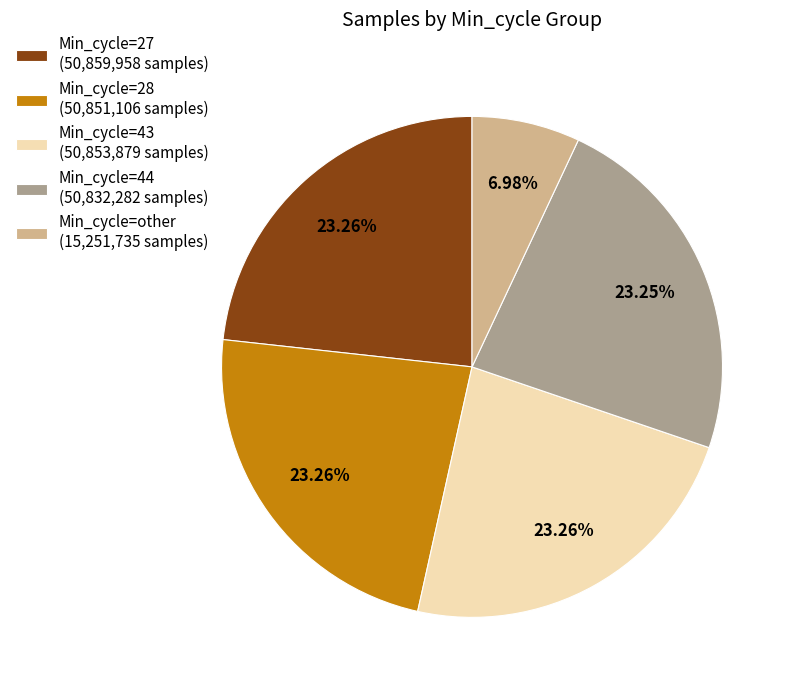

Do Min_cycle=other (15,251,735 samples) and Min_cycle=27 (50,859,958 samples) together represent more than half of the pie?

No